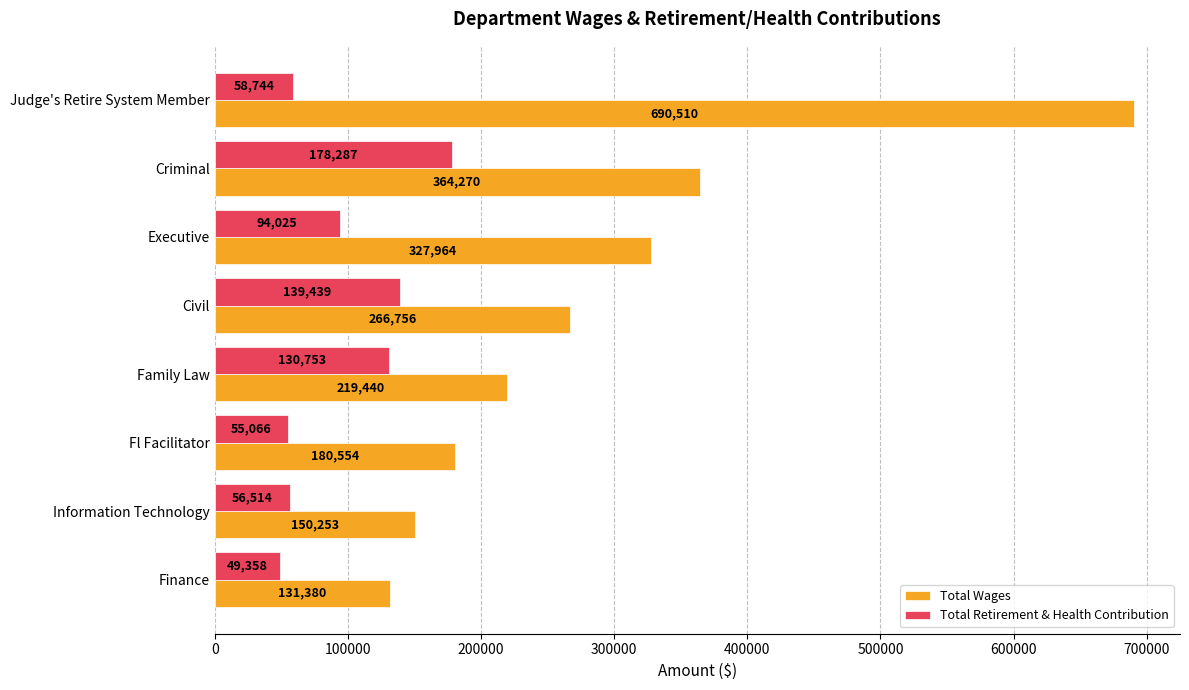

Where is Total Wages nearest to the value 410945?

Criminal